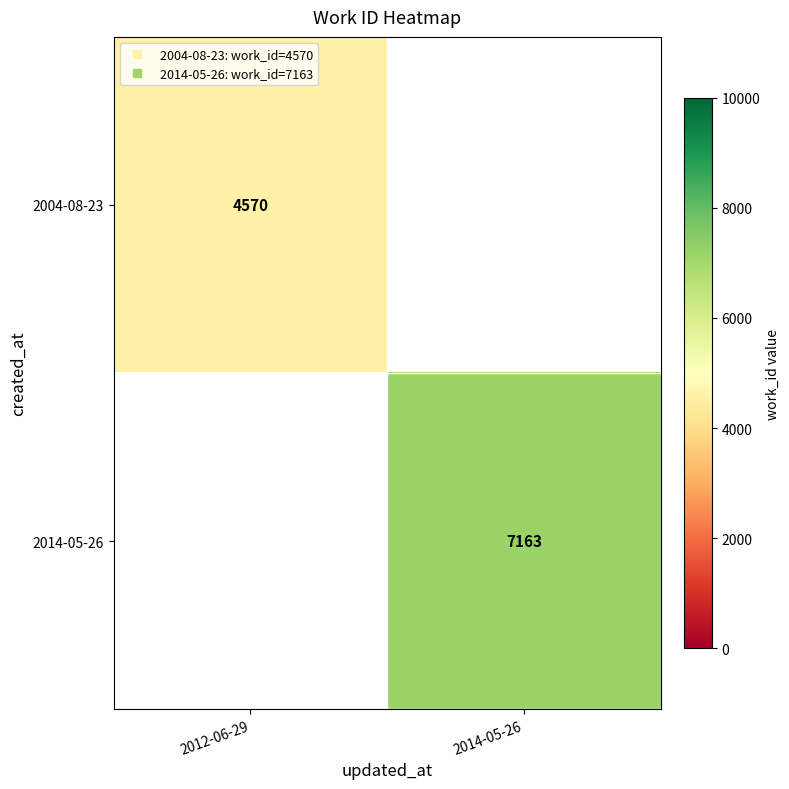

List the series in order of their overall mean, highest first.

2014-05-26, 2004-08-23